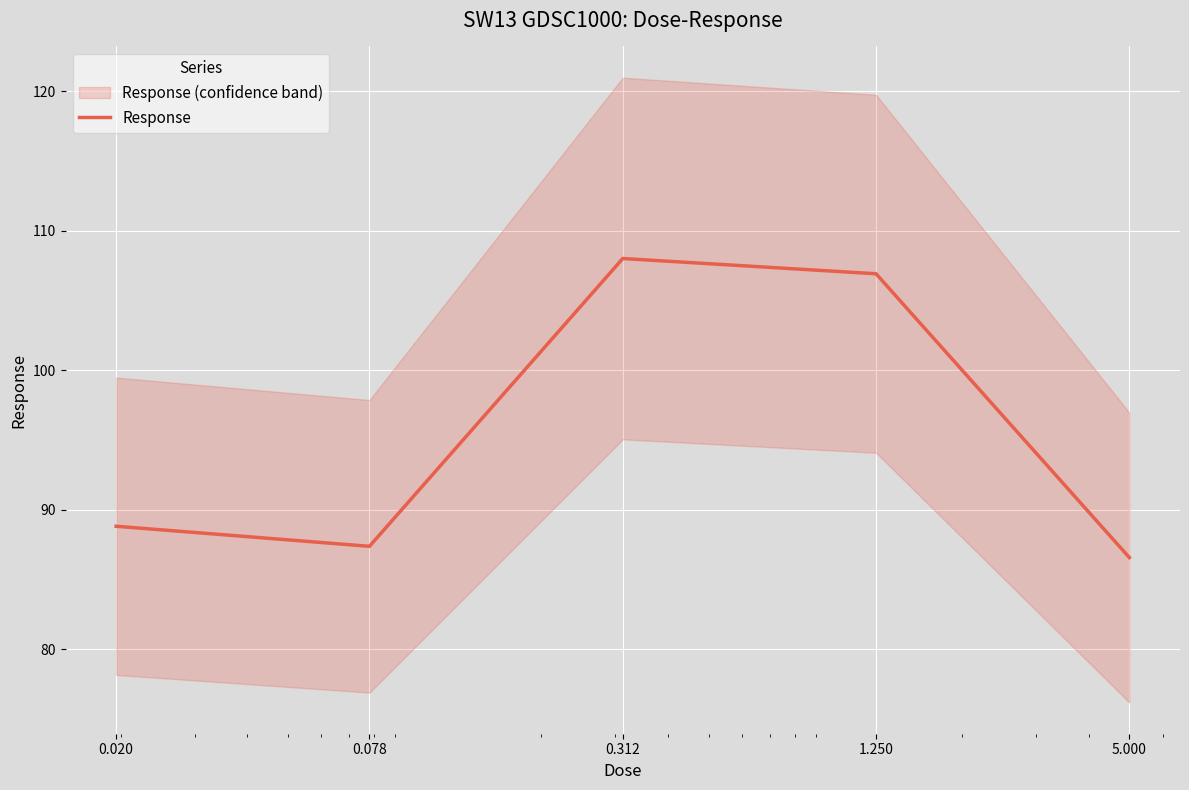

At which category does the chart reach its peak across all series?

0.312